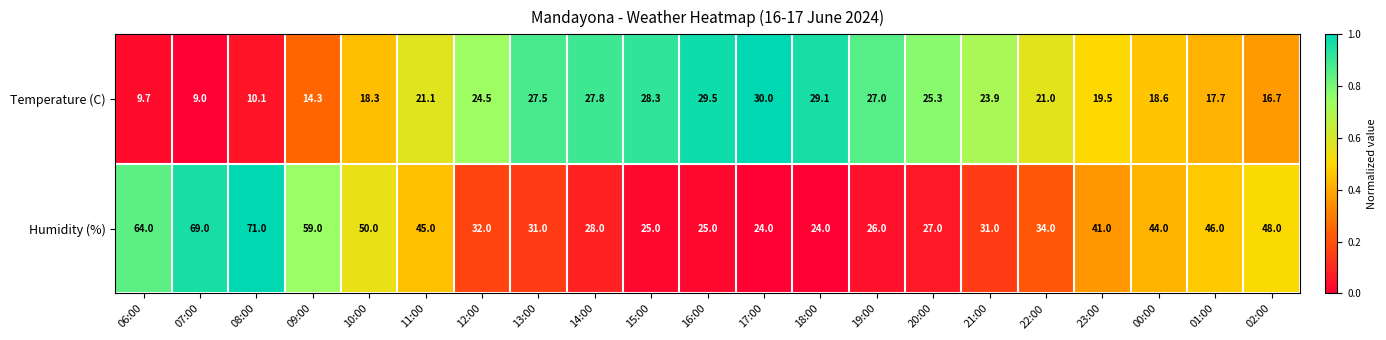

What is the difference between the Humidity (%) values at 15:00 and 23:00?

16.0